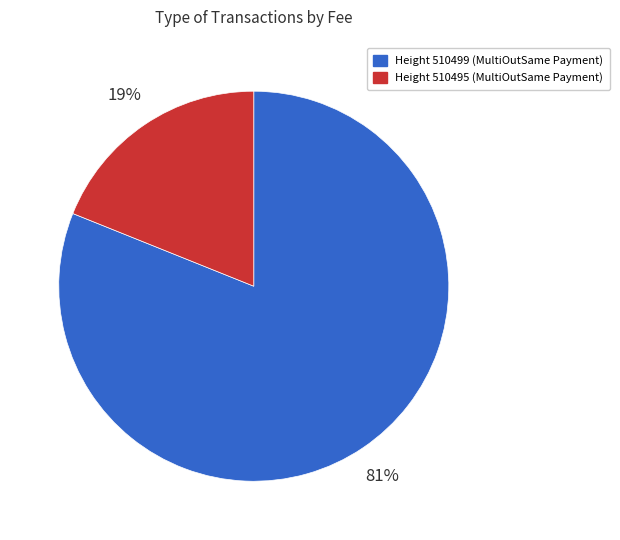

What is the largest slice in the pie chart?

Height 510499 (MultiOutSame Payment)